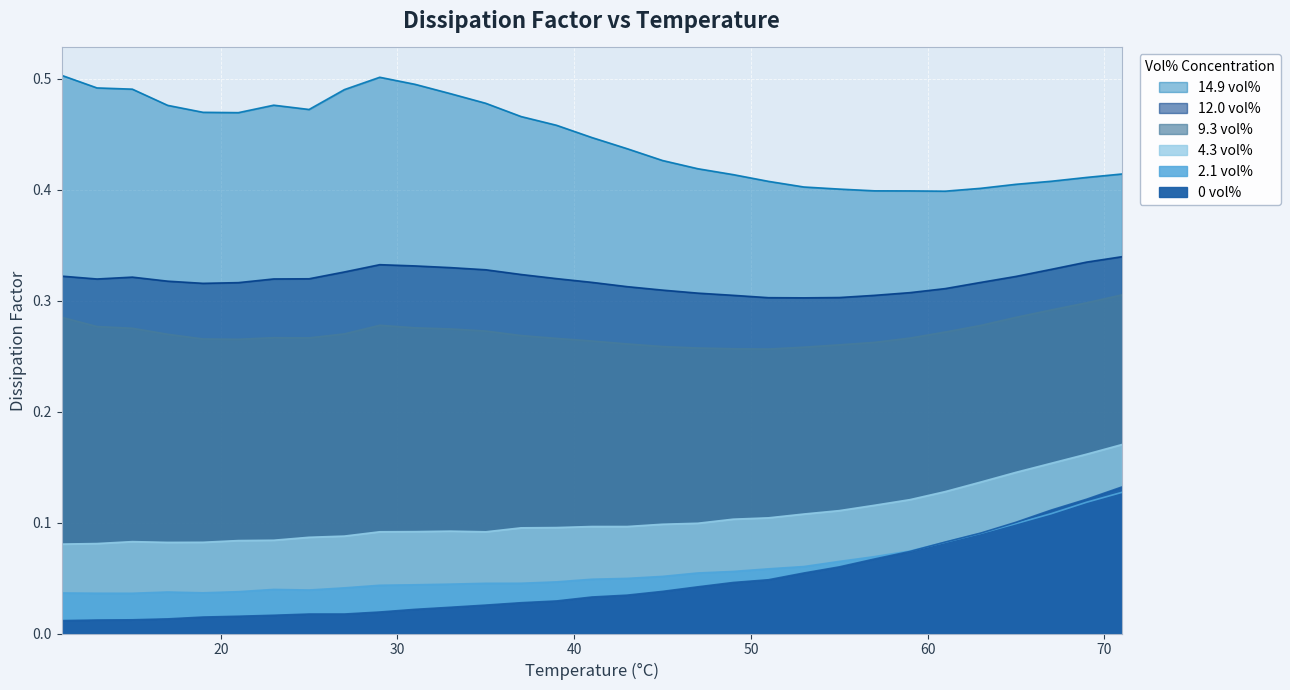

Which series has the largest total across all categories?

14.9 vol%